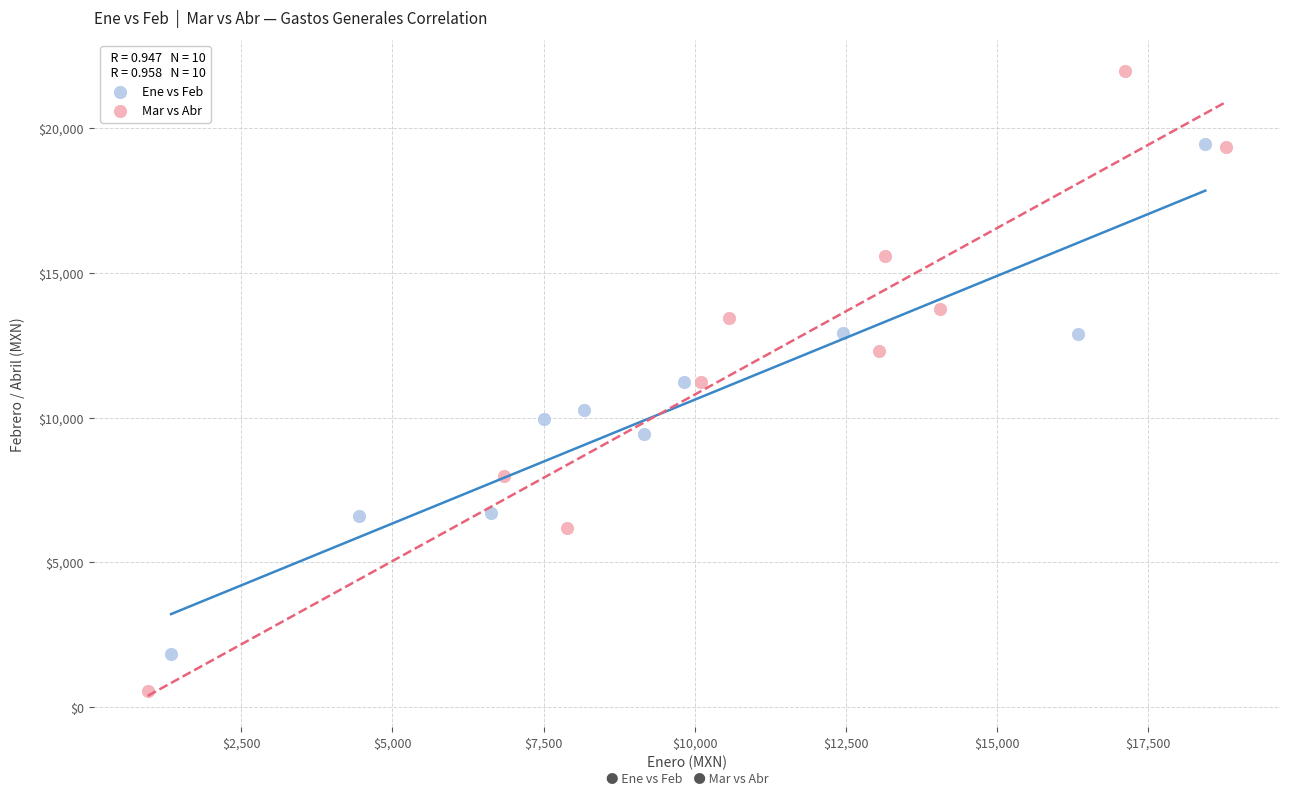

Which series has the widest spread of Y values?

Mar vs Abr